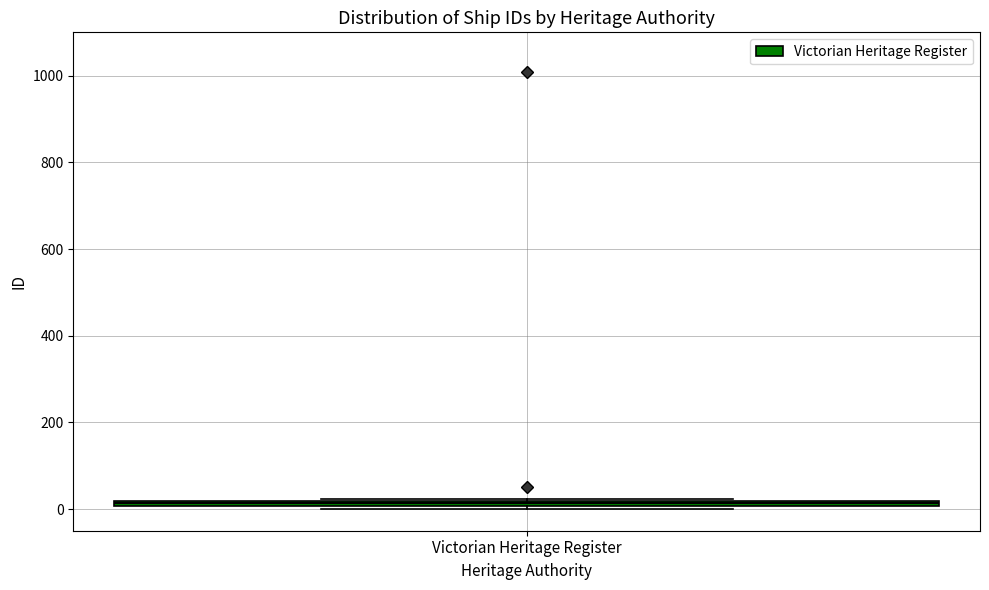

Where is the upper edge of the box for Victorian Heritage Register on the y-axis? The values are not printed on the chart, so give them approximately, as read against the axis.

20